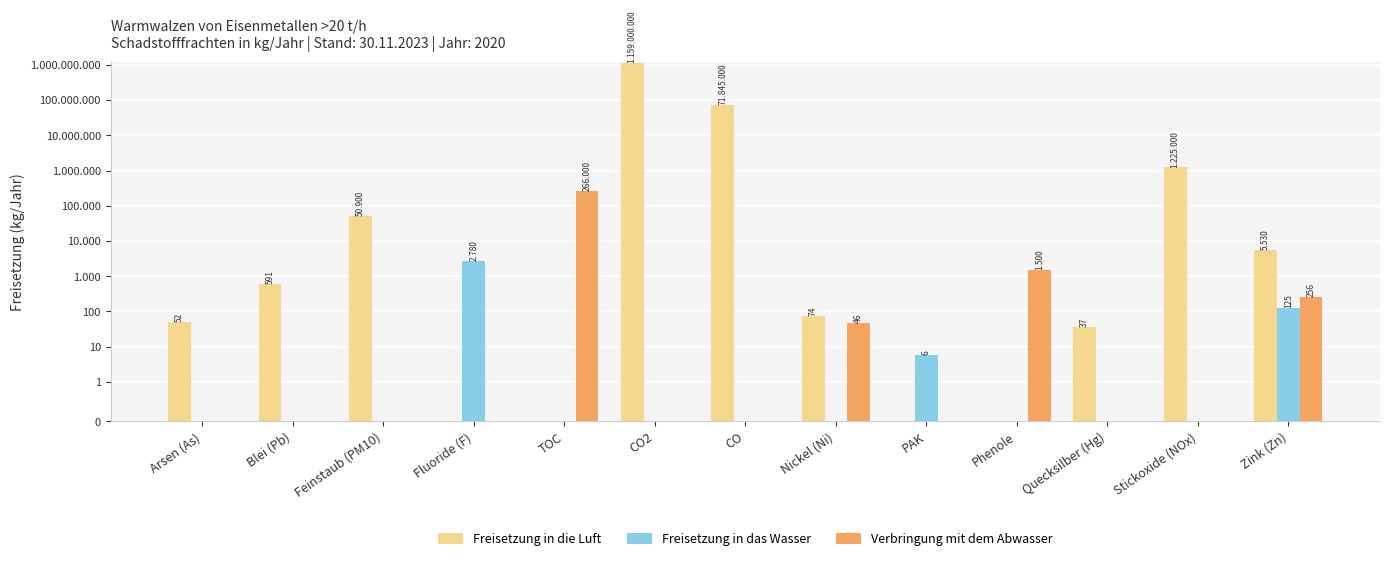

How many groups of bars are there?

13